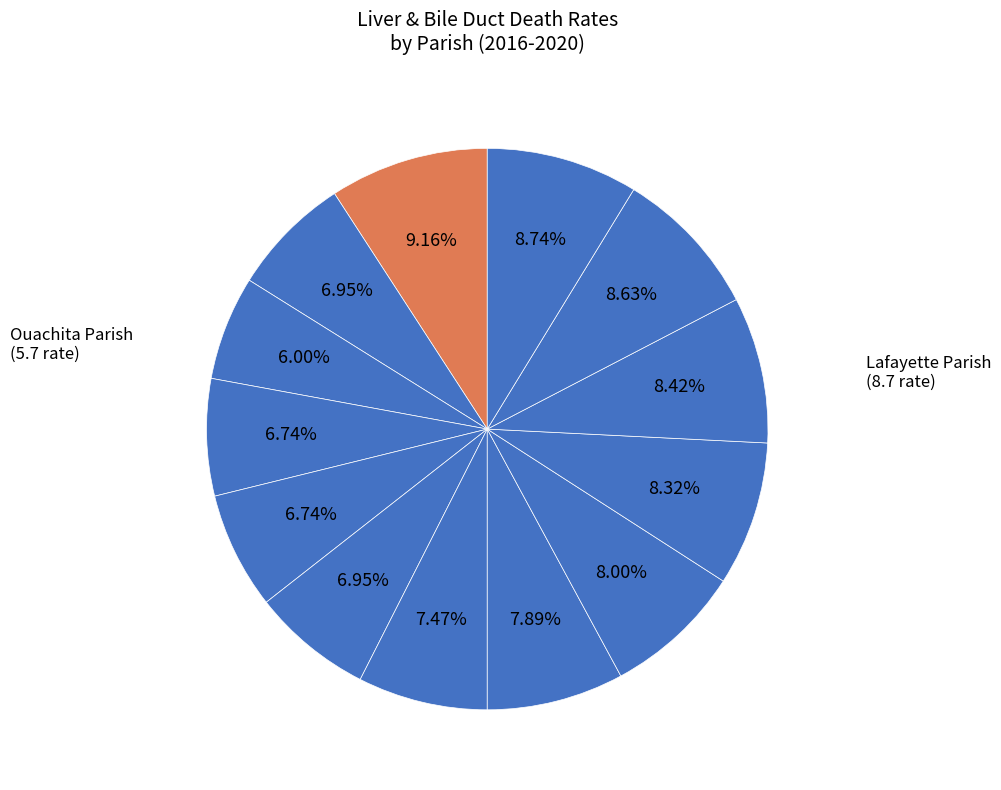

How many slices are in this pie chart?

13